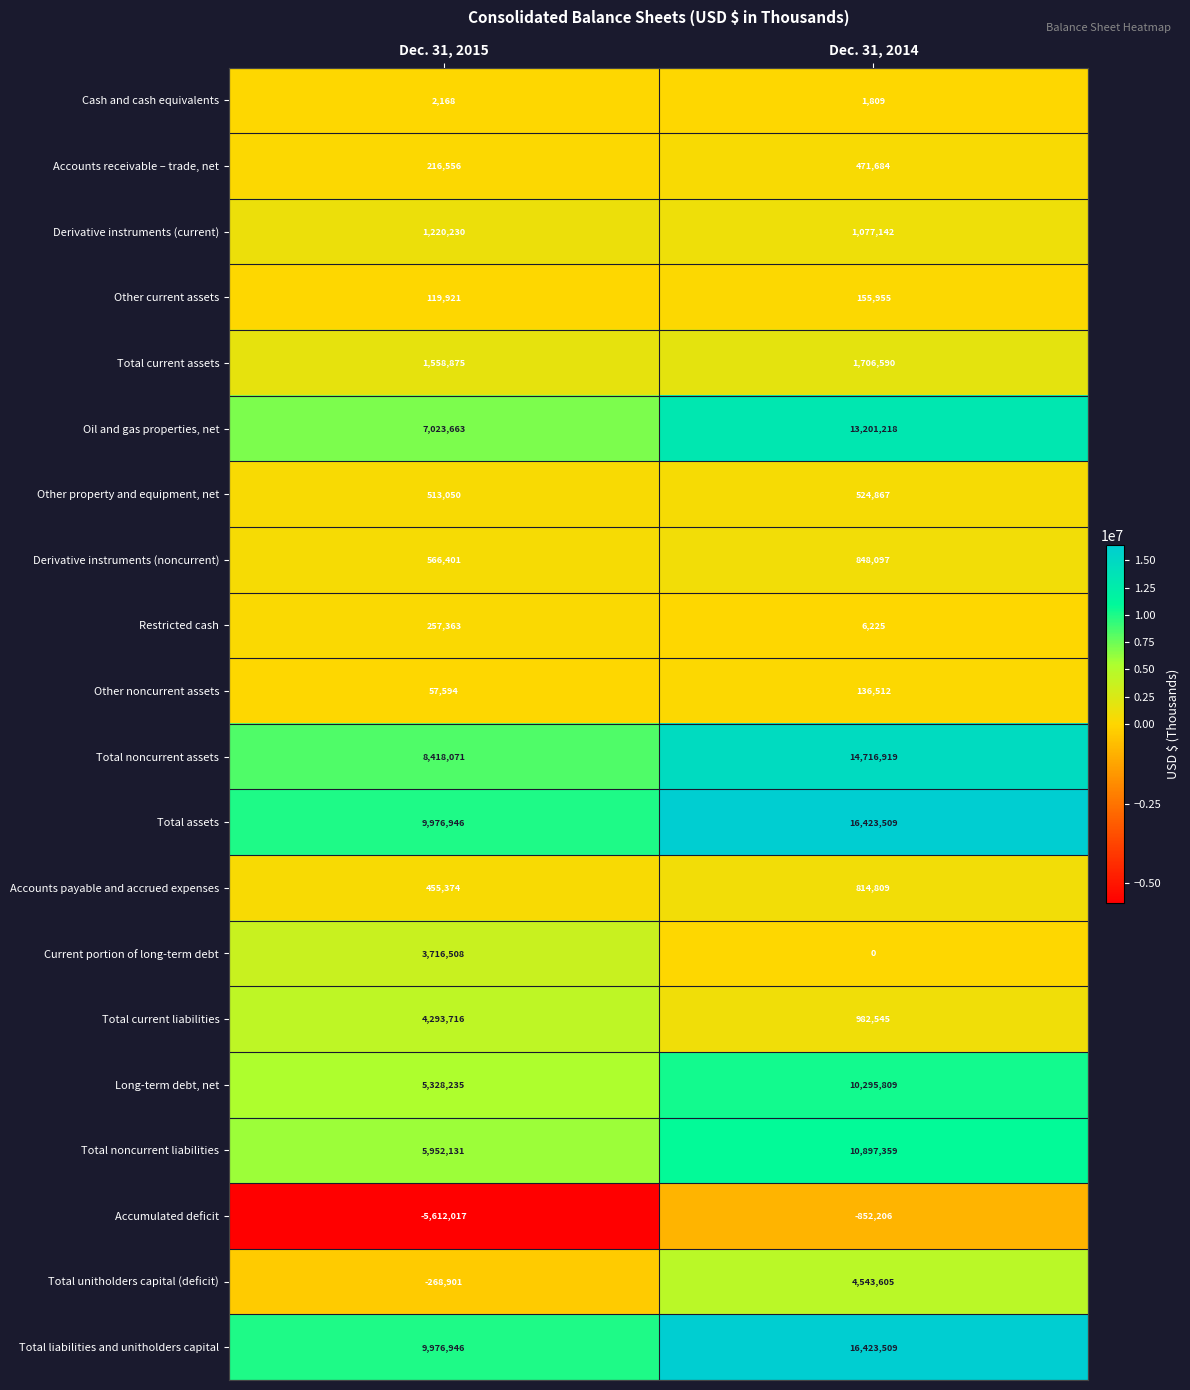

List the labels in order of Accounts receivable – trade, net value, largest first.

Dec. 31, 2014, Dec. 31, 2015